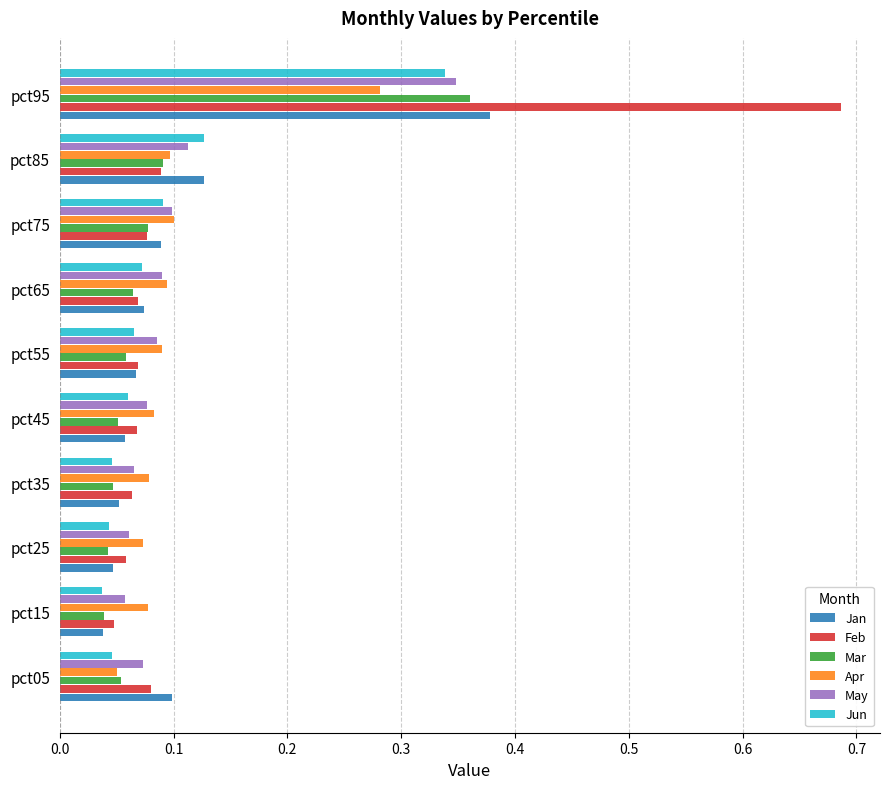

At how many categories does at least one series exceed 0?

10